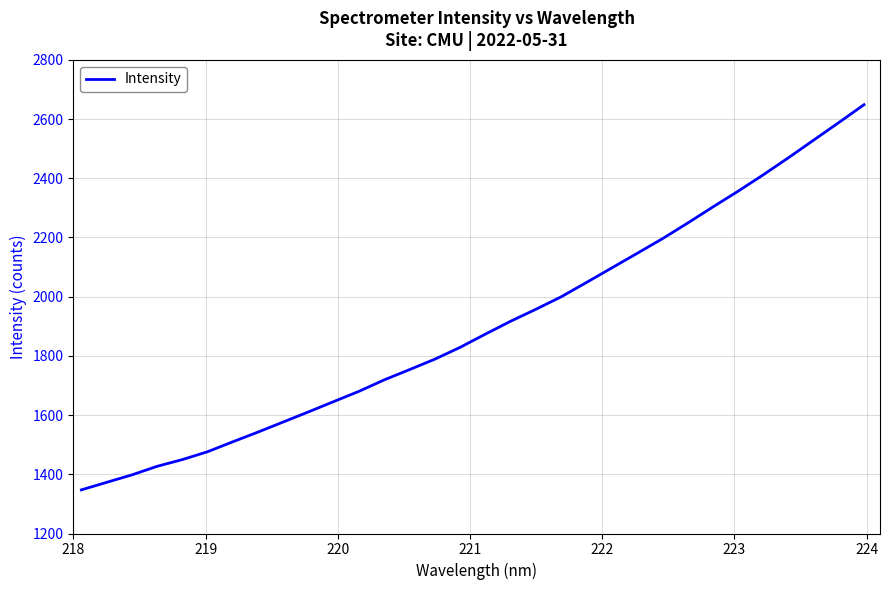

What is the maximum value shown in the chart?

2648.7